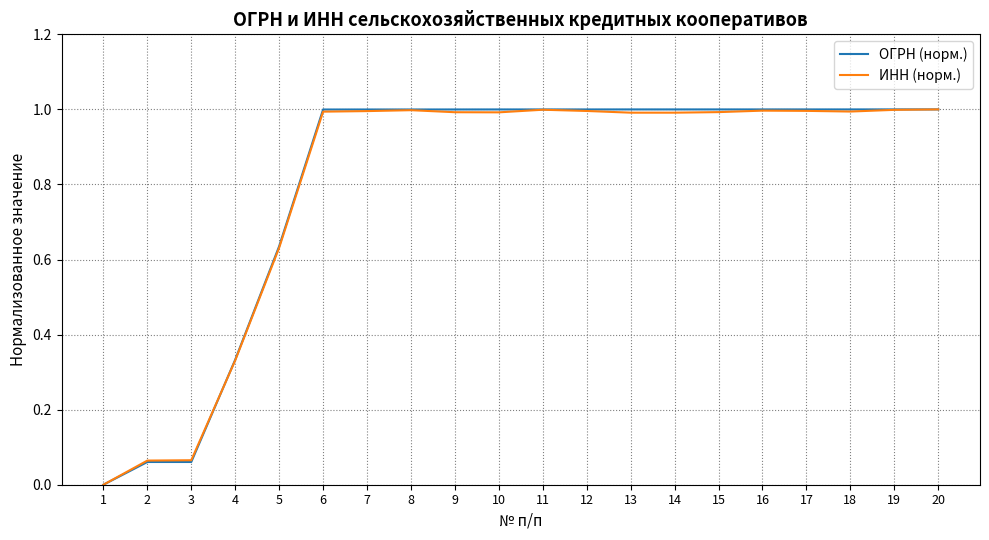

Is the value of ОГРН (норм.) at 4 greater than the value of ИНН (норм.) at 13?

No